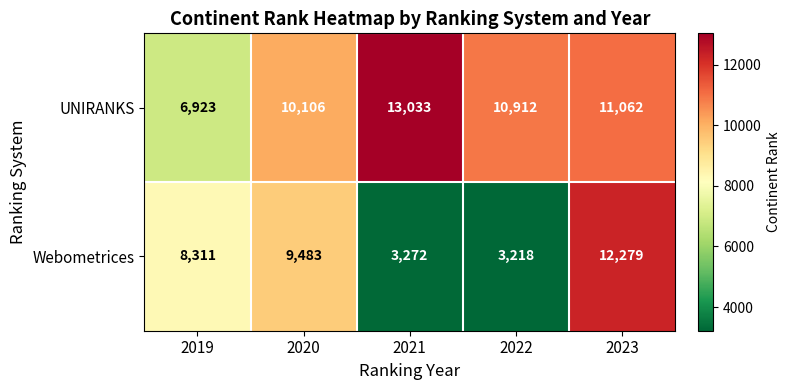

Reading left to right, transcribe all the data shown in this chart.

UNIRANKS: 6923	10106	13033	10912	11062
Webometrices: 8311	9483	3272	3218	12279